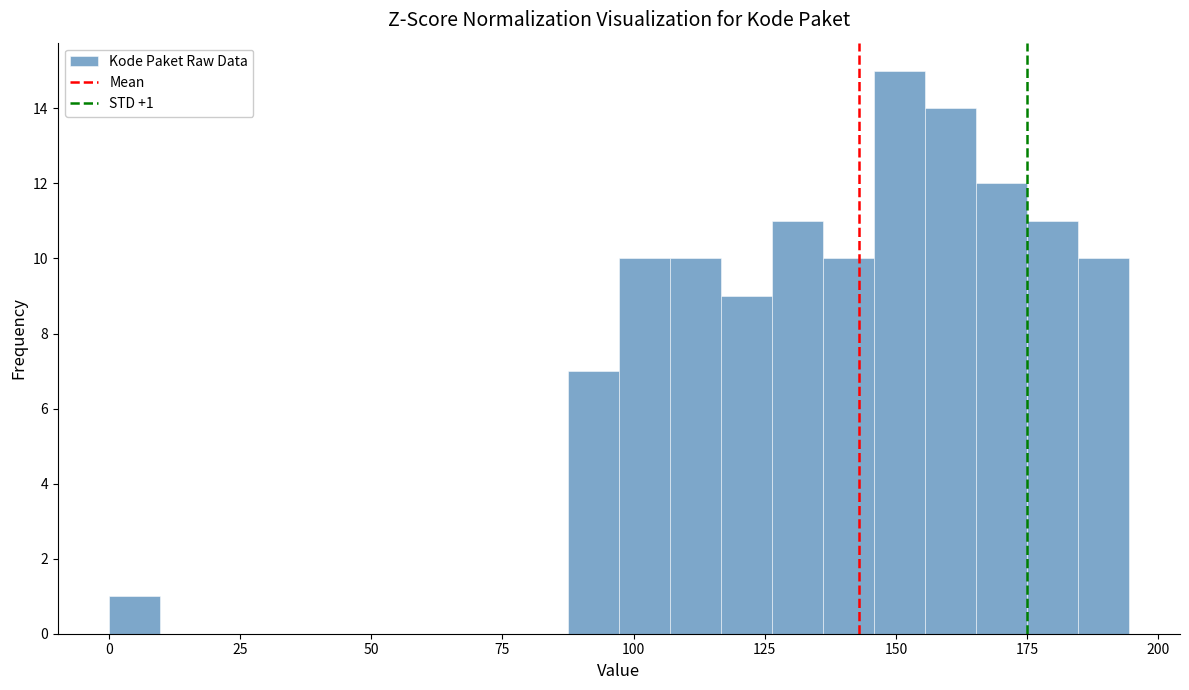

Around what value on the x-axis is the tallest bar? Give the approximate position of its centre, as read against the axis.

150